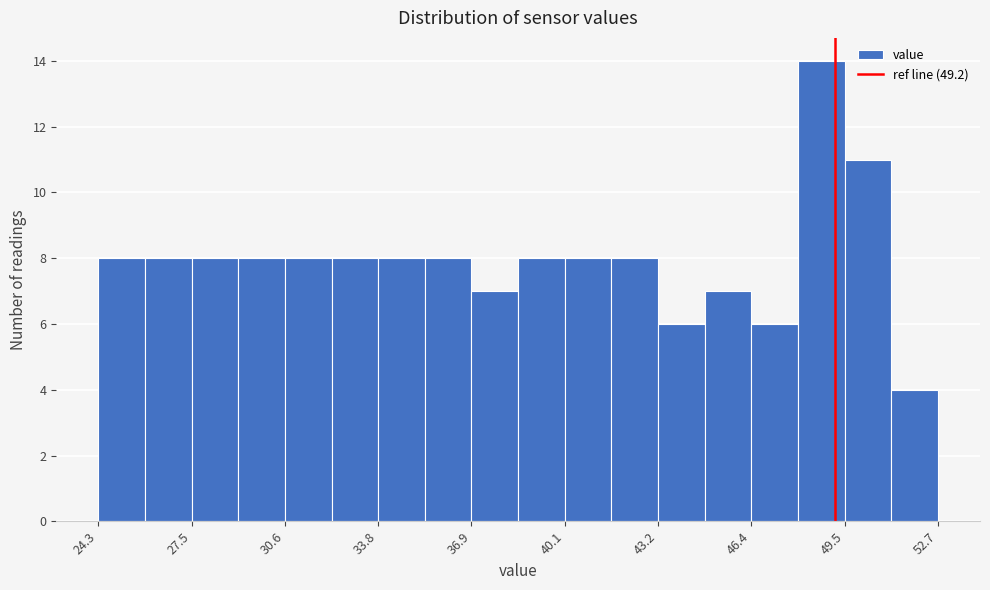

Read against the x-axis, roughly where is the centre of the tallest bar?

49.0